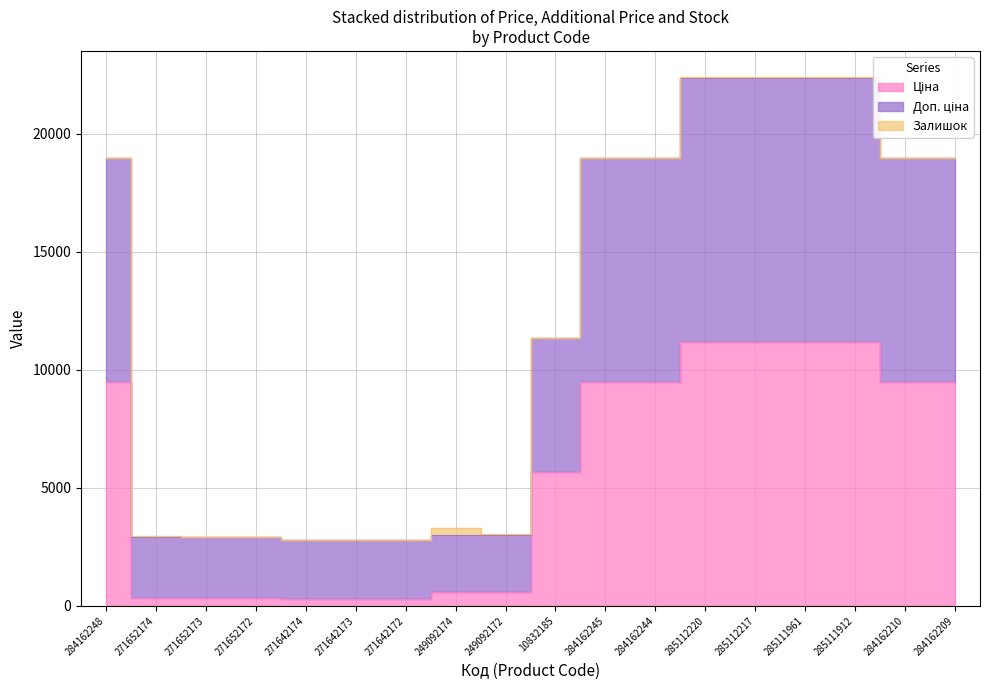

What is the sum of all Ціна values?

100939.5